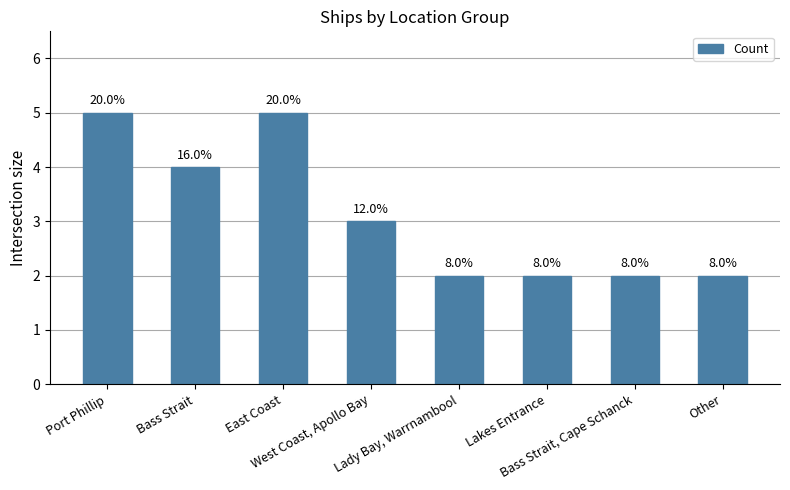

What is the value of the 5th bar from the left?

2